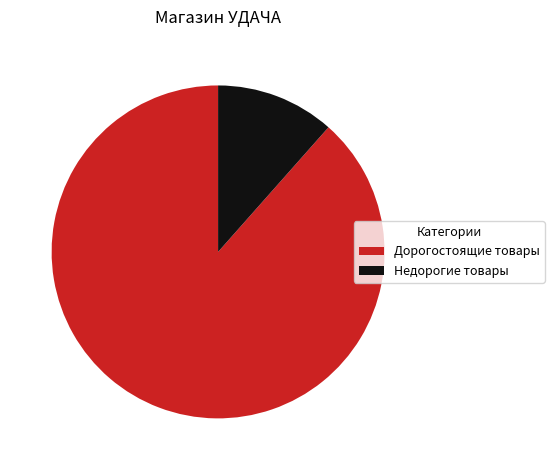

Which category has the smallest portion of the pie?

Недорогие товары